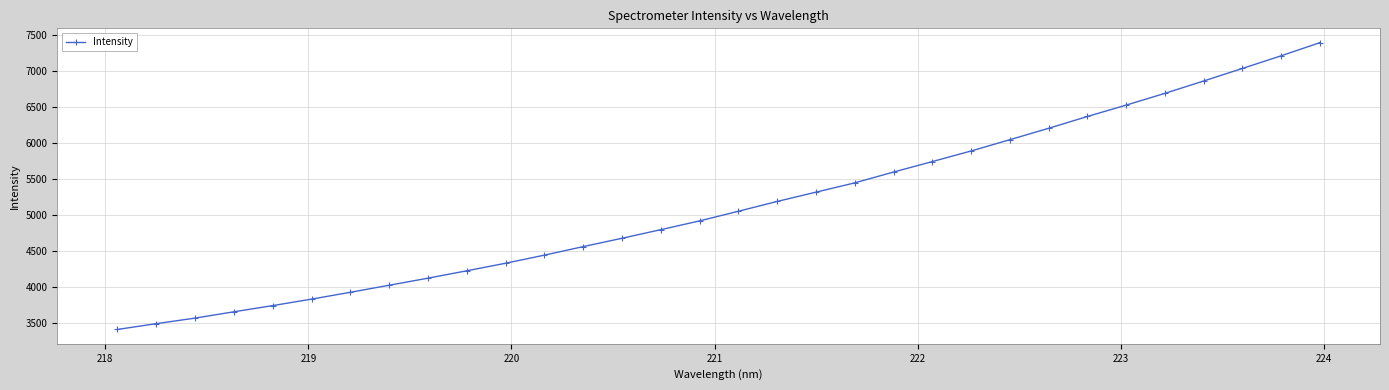

What is the smallest value displayed?

3415.2